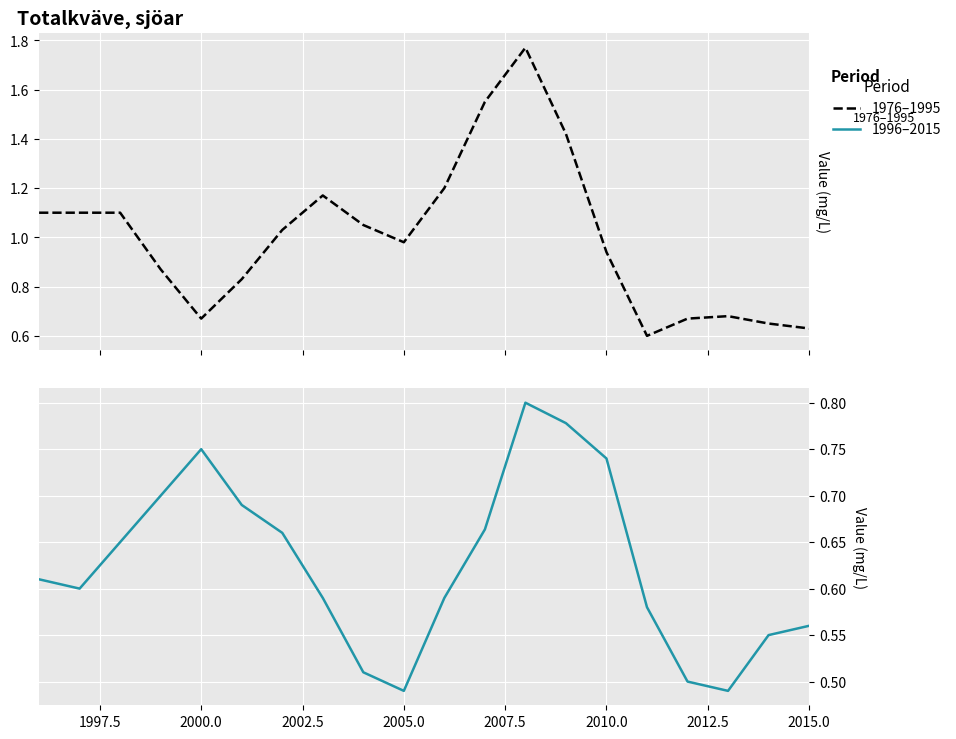

True or false: Bällstaviken (1976–1995) and Bällstaviken (1996–2015) cross at least once.

True